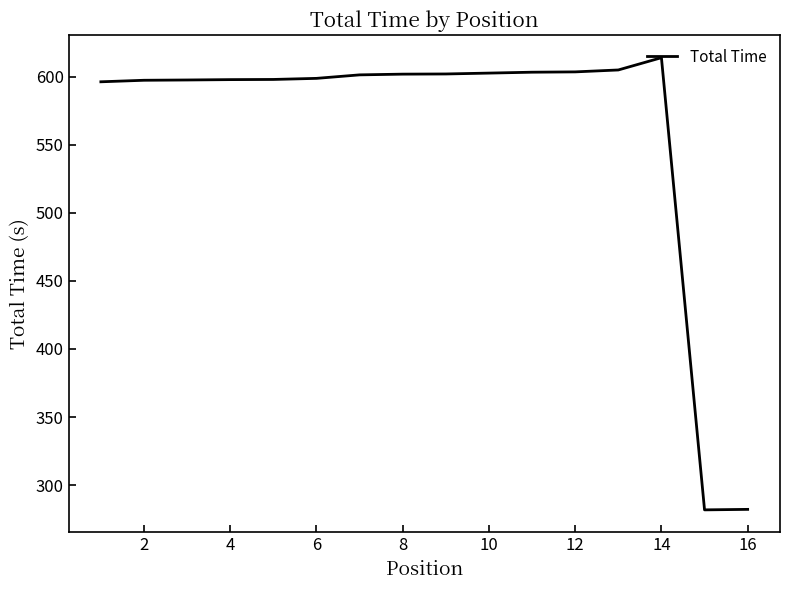

What is the difference between the maximum and minimum values?

332.0